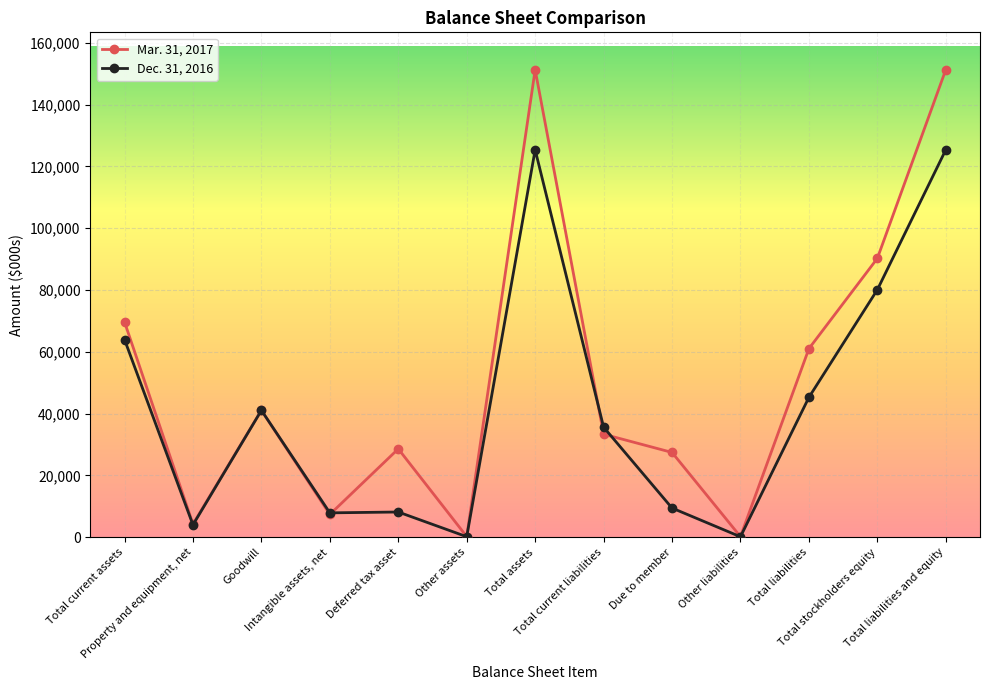

How many categories are shown in the chart?

13